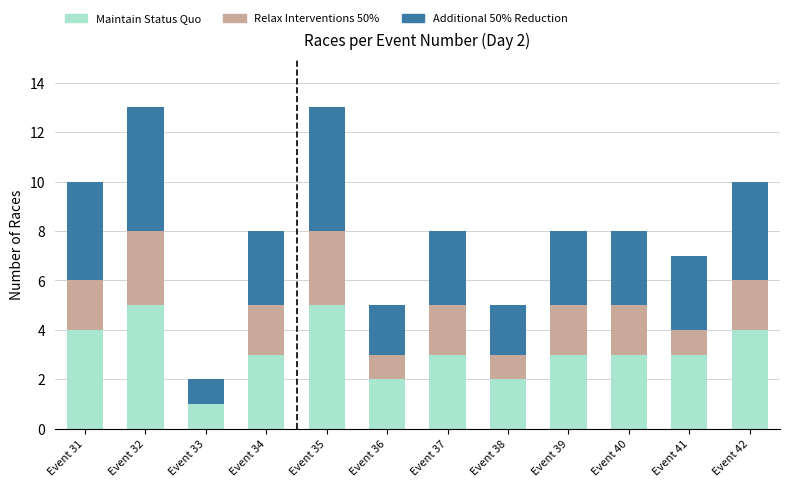

True or false: Maintain Status Quo has a value of 5 at Event 41.

False